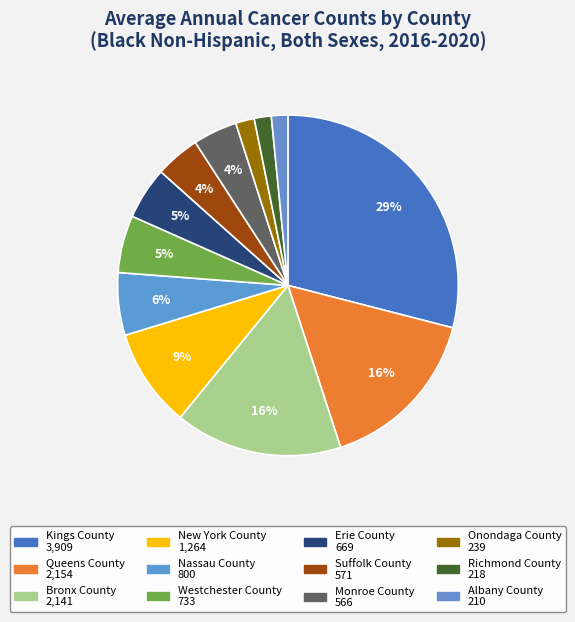

What portion of the pie excludes Suffolk County?

95.8%